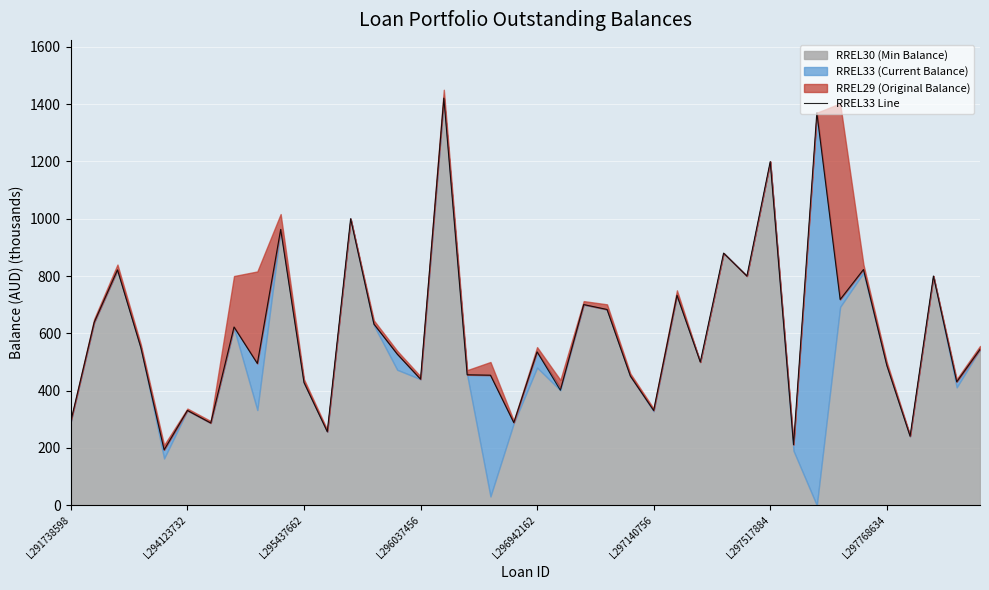

Count the number of values greater than 535.

20